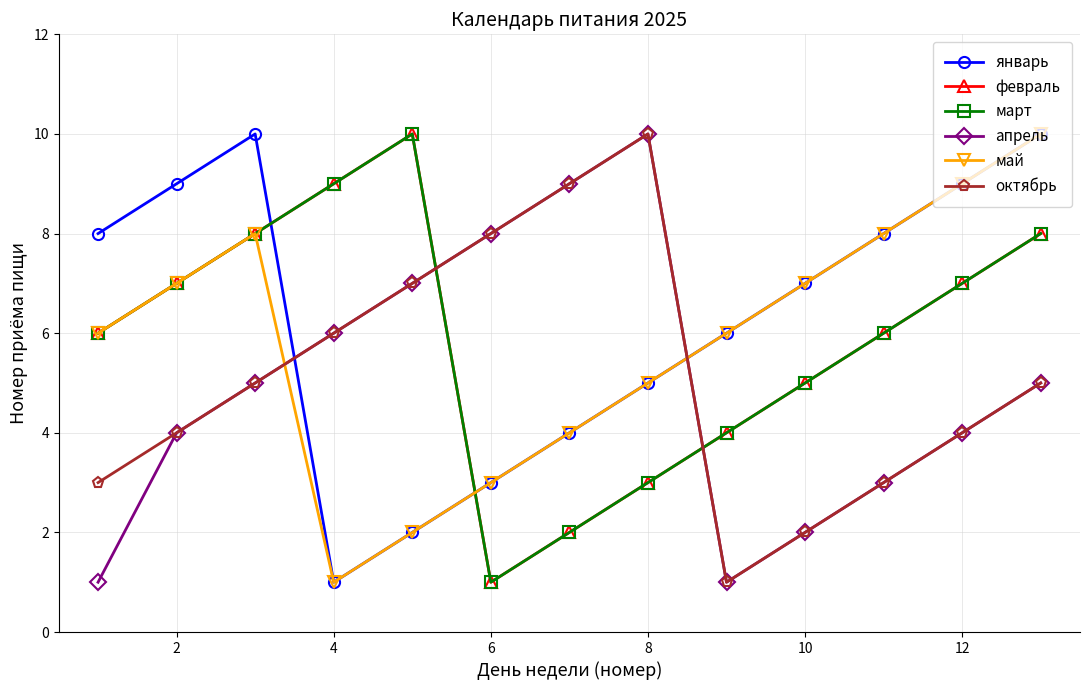

Does the chart have visible grid lines?

Yes